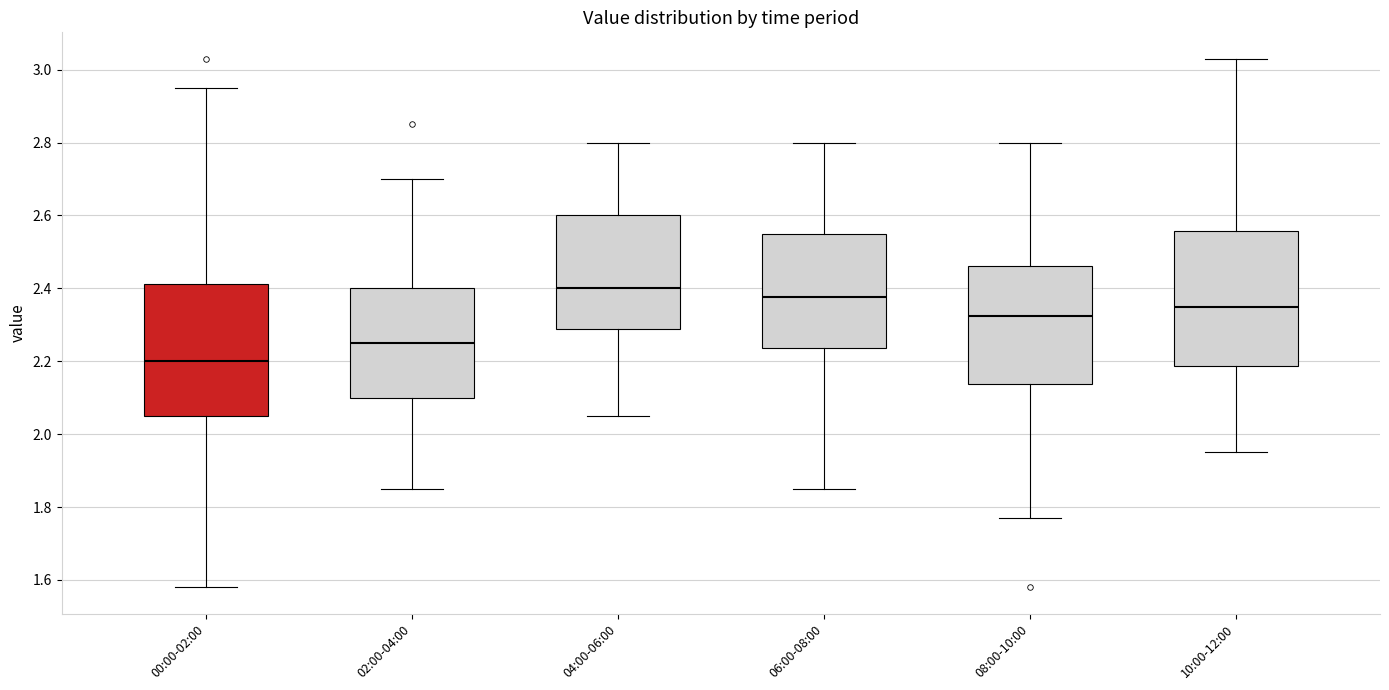

Where does the upper whisker of the box for 10:00-12:00 end on the y-axis? The values are not printed on the chart, so give them approximately, as read against the axis.

3.04